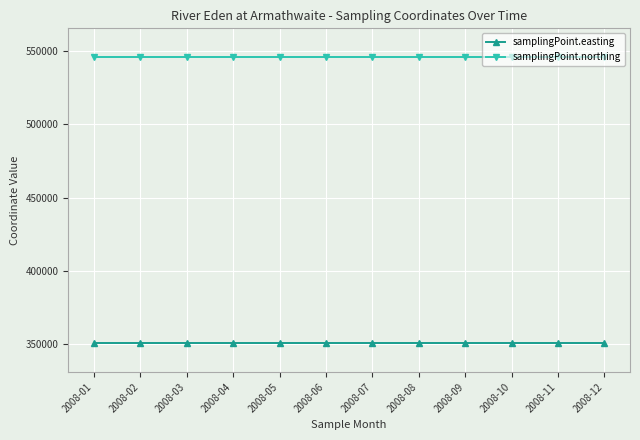

Reading left to right, extract all data points from this chart.

samplingPoint.easting: 350715	350715	350715	350715	350715	350715	350715	350715	350715	350715	350715	350715
samplingPoint.northing: 546043	546043	546043	546043	546043	546043	546043	546043	546043	546043	546043	546043